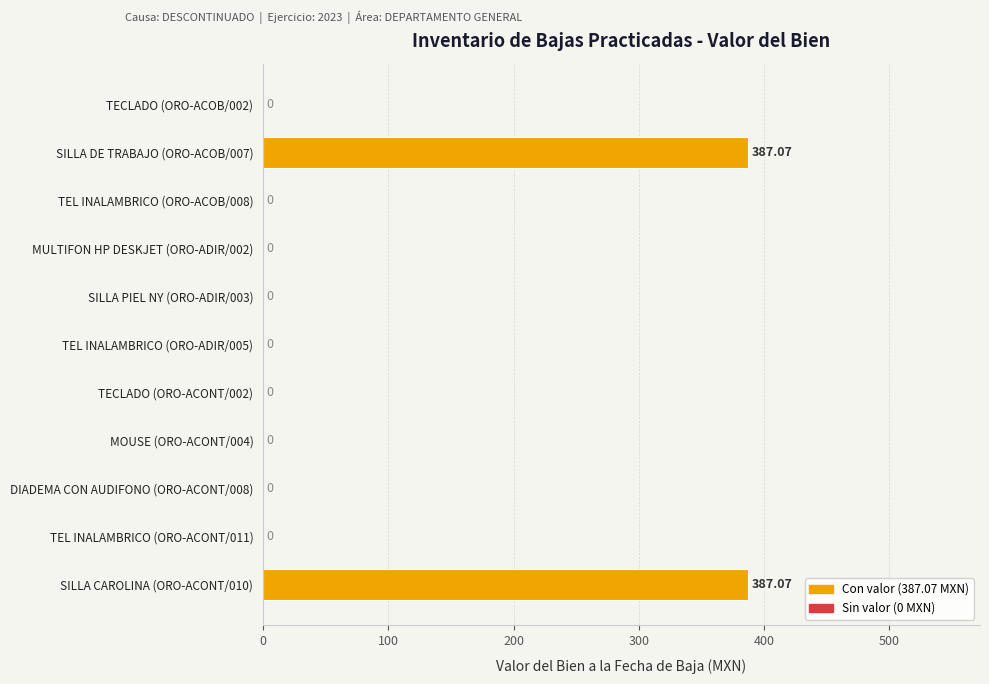

Which has a higher value, SILLA CAROLINA (ORO-ACONT/010) or TEL INALAMBRICO (ORO-ADIR/005)?

SILLA CAROLINA (ORO-ACONT/010)